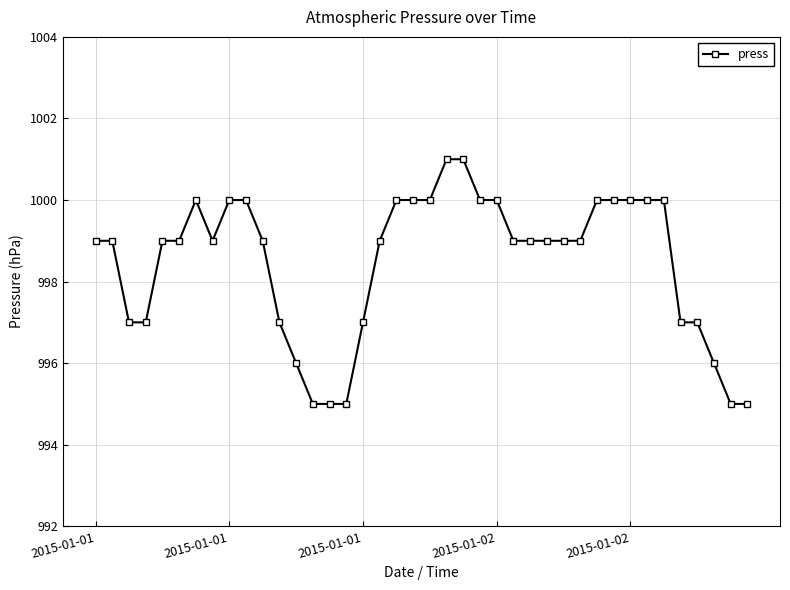

Reading left to right, what are all the values shown in this chart?

999	999	997	997	999	999	1000	999	1000	1000	999	997	996	995	995	995	997	999	1000	1000	1000	1001	1001	1000	1000	999	999	999	999	999	1000	1000	1000	1000	1000	997	997	996	995	995